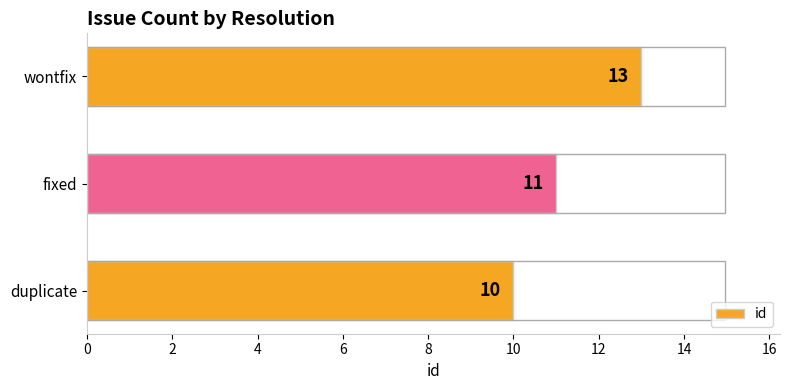

True or false: the data shows 13 at wontfix.

True